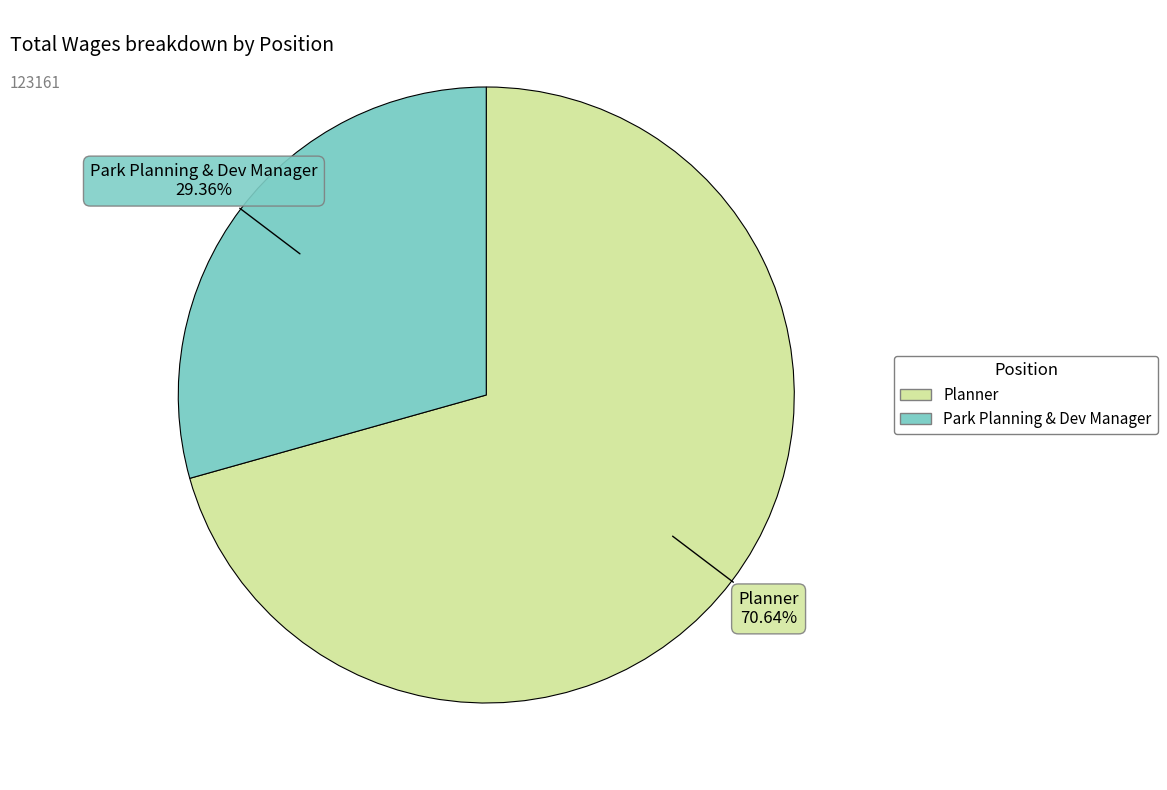

To the nearest percent, what portion does Park Planning & Dev Manager represent?

29%